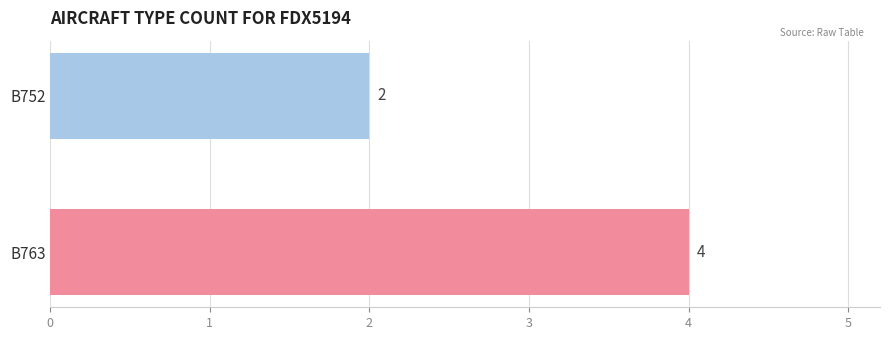

Reading bottom to top, list all the values displayed in this chart.

4	2